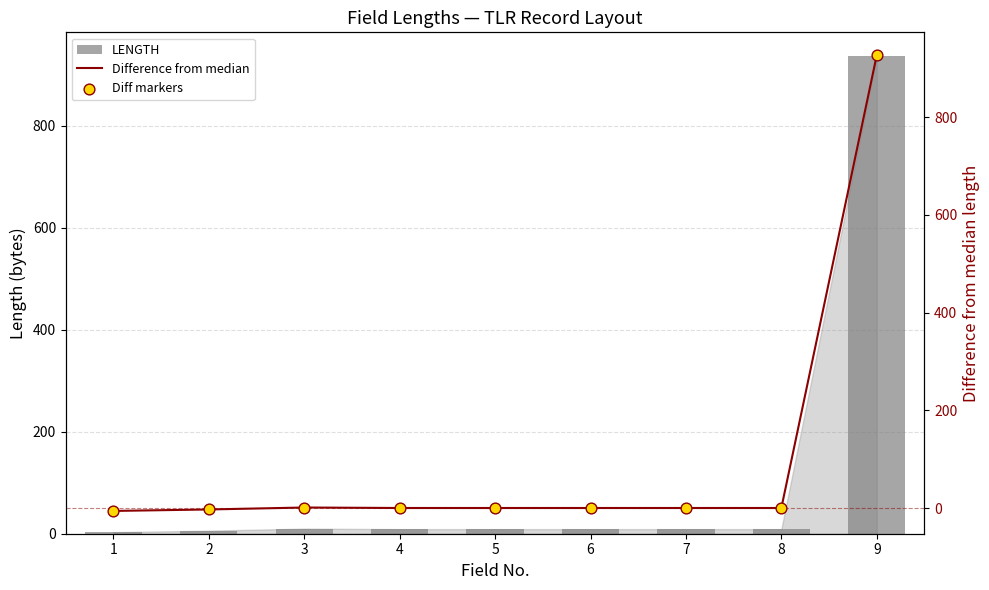

Which series reaches the maximum Y coordinate?

LENGTH